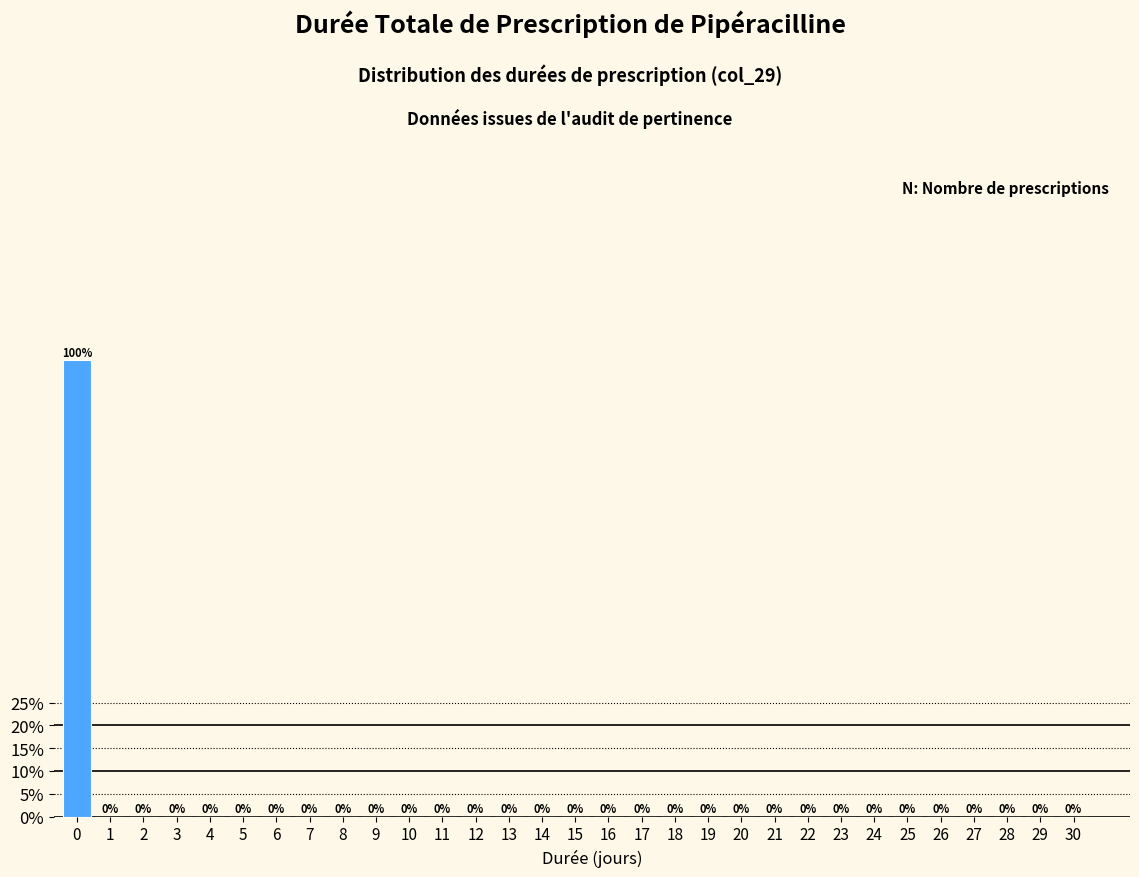

Reading right to left, transcribe all the data shown in this chart.

30=0	29=0	28=0	27=0	26=0	25=0	24=0	23=0	22=0	21=0	20=0	19=0	18=0	17=0	16=0	15=0	14=0	13=0	12=0	11=0	10=0	9=0	8=0	7=0	6=0	5=0	4=0	3=0	2=0	1=0	0=100